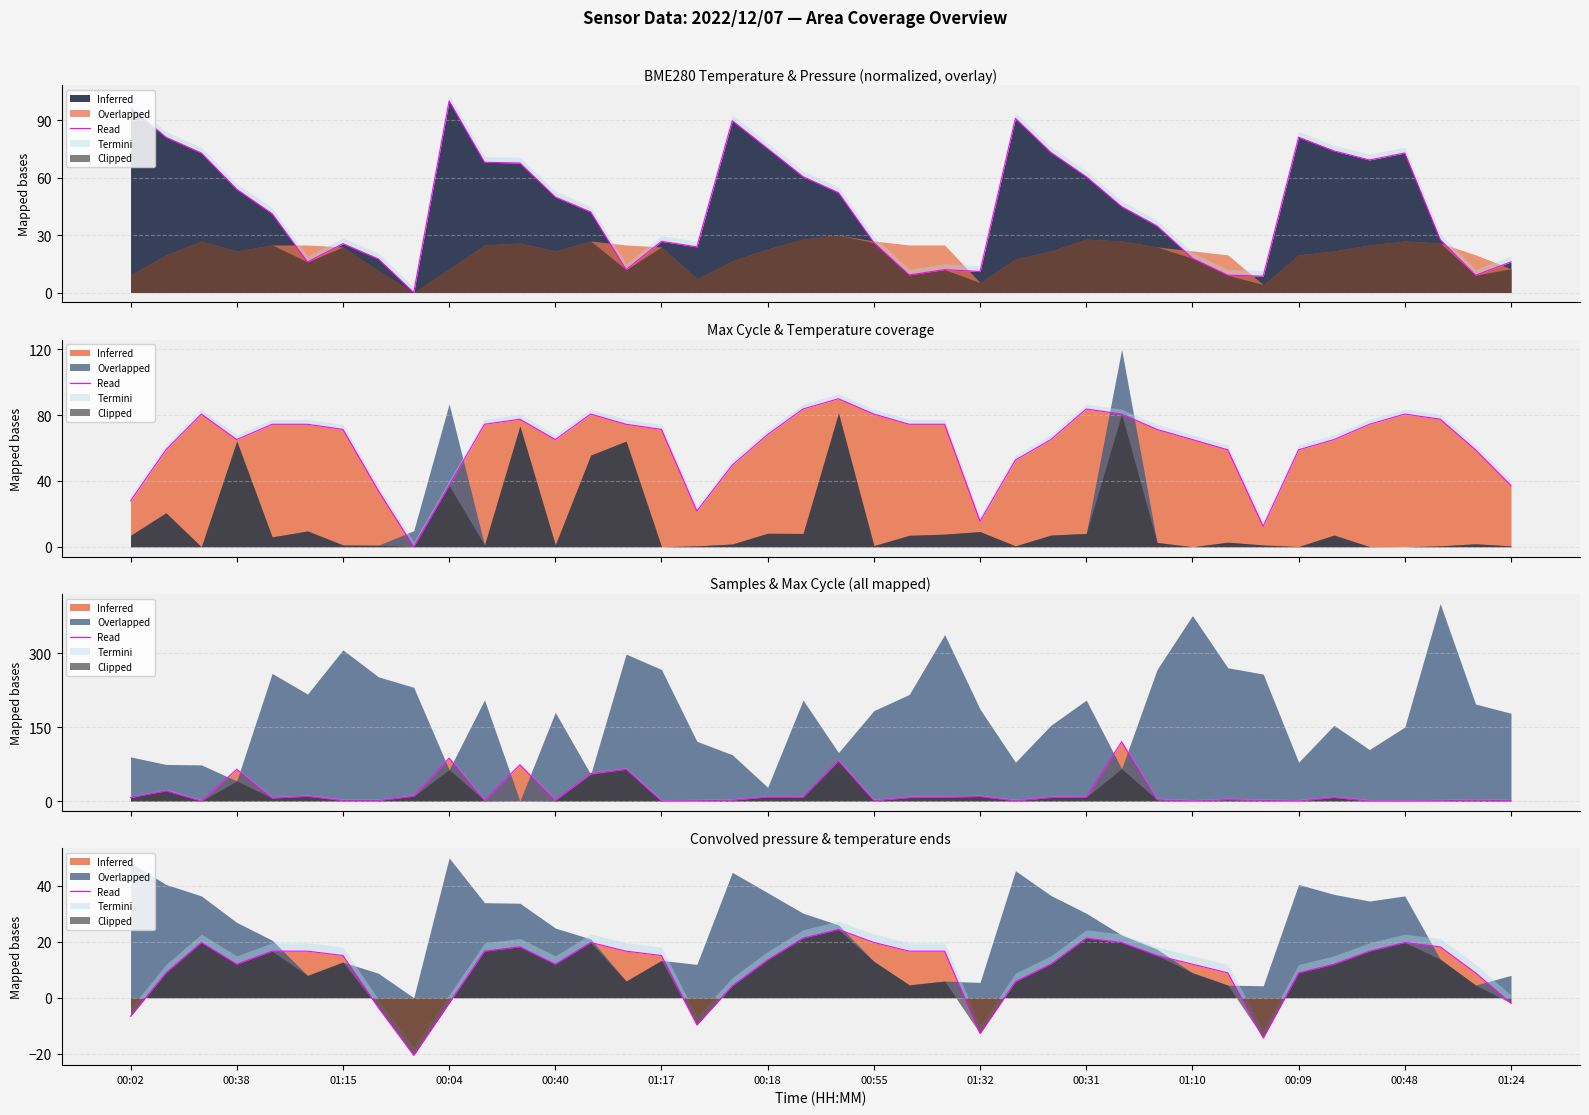

How many points are higher than both their immediate neighbors (excluding endpoints)?

6